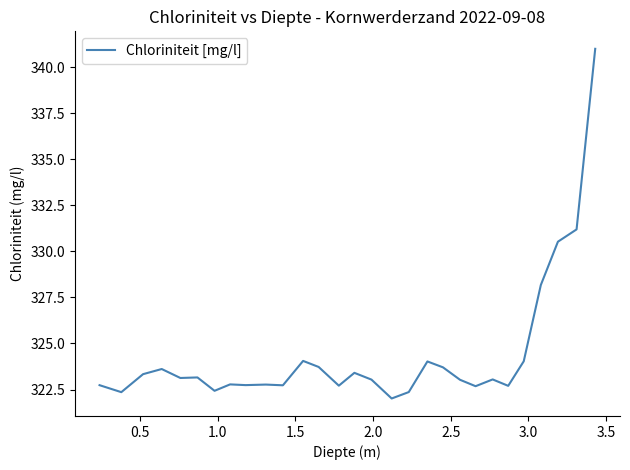

What is the minimum value shown in the chart?

322.0